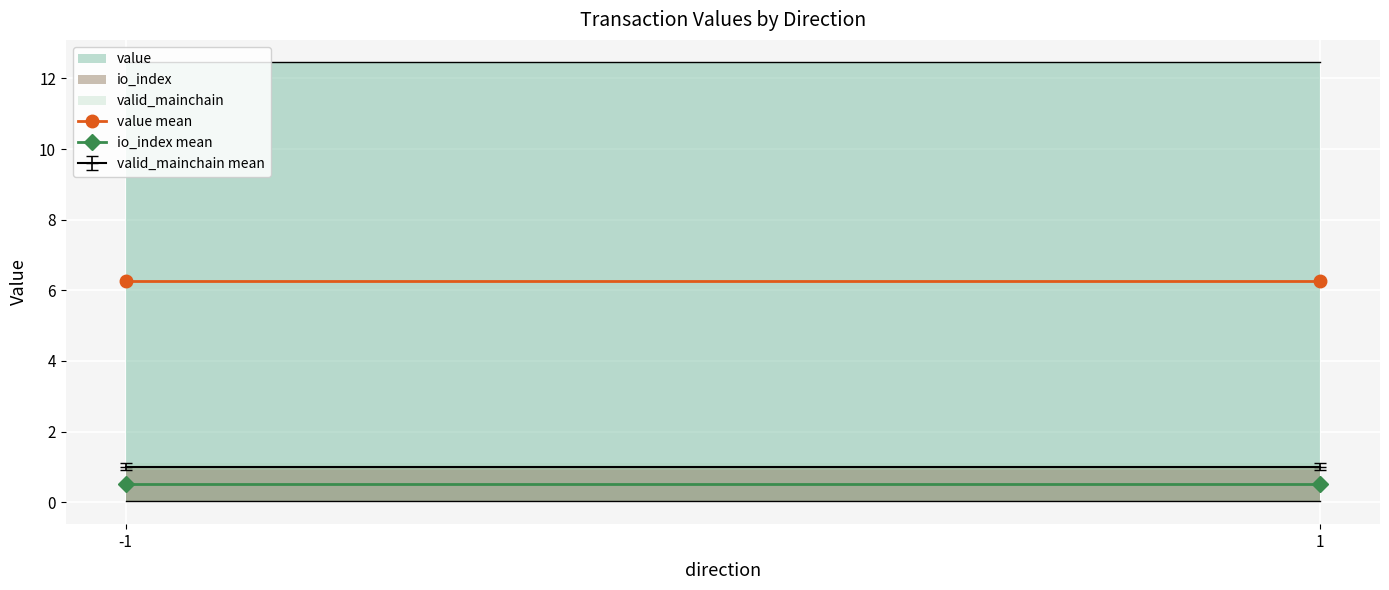

The value of io_index mean at 1 is 0.7. True or false?

False